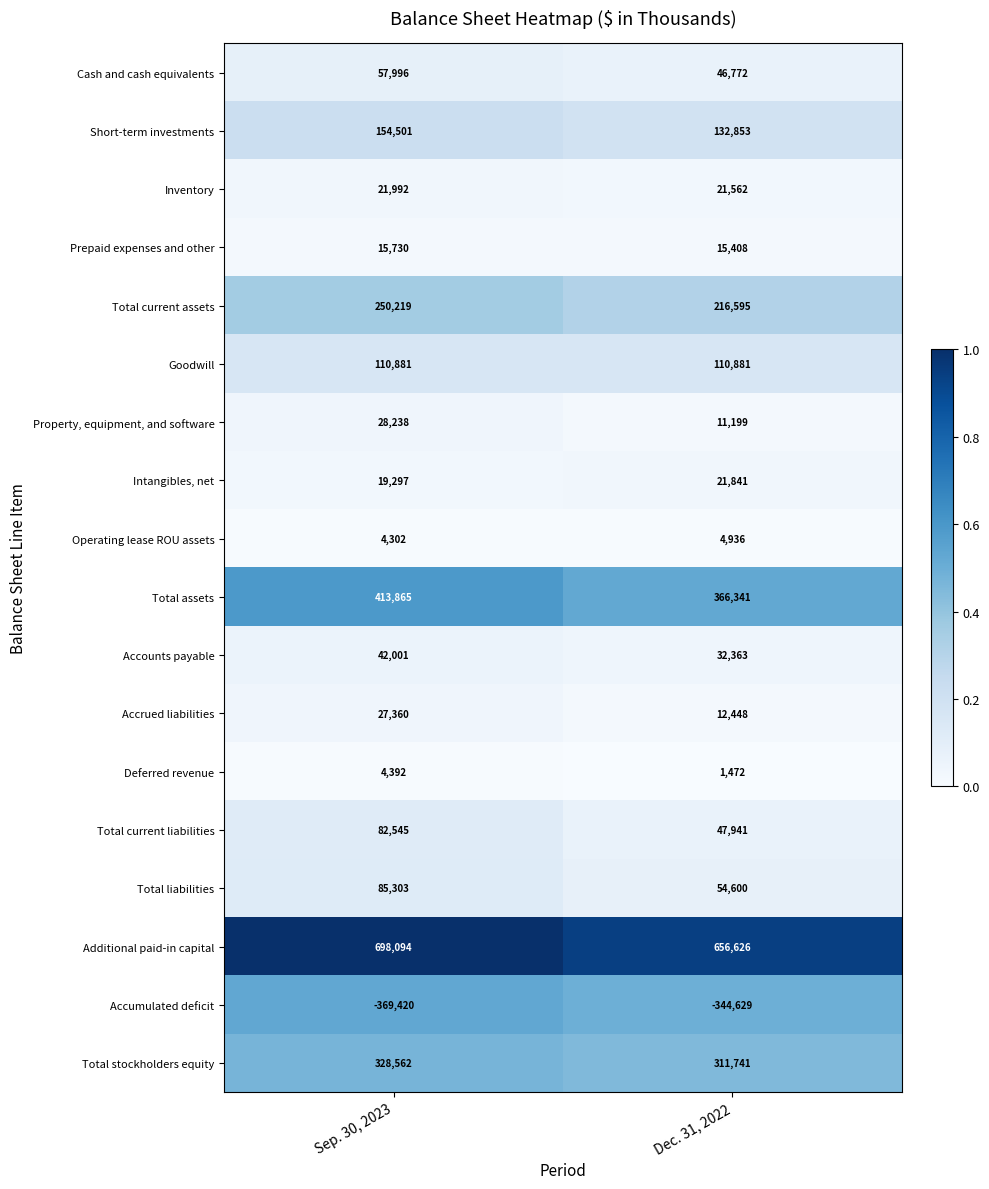

The Deferred revenue series shows 973 at Sep. 30, 2023. True or false?

False